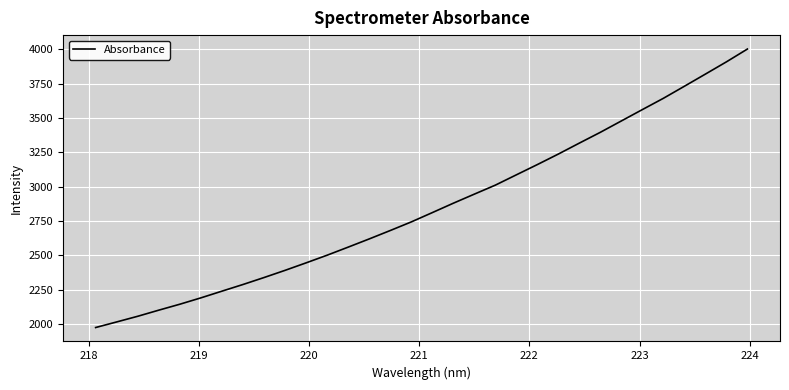

What is the greatest value displayed?

4001.7